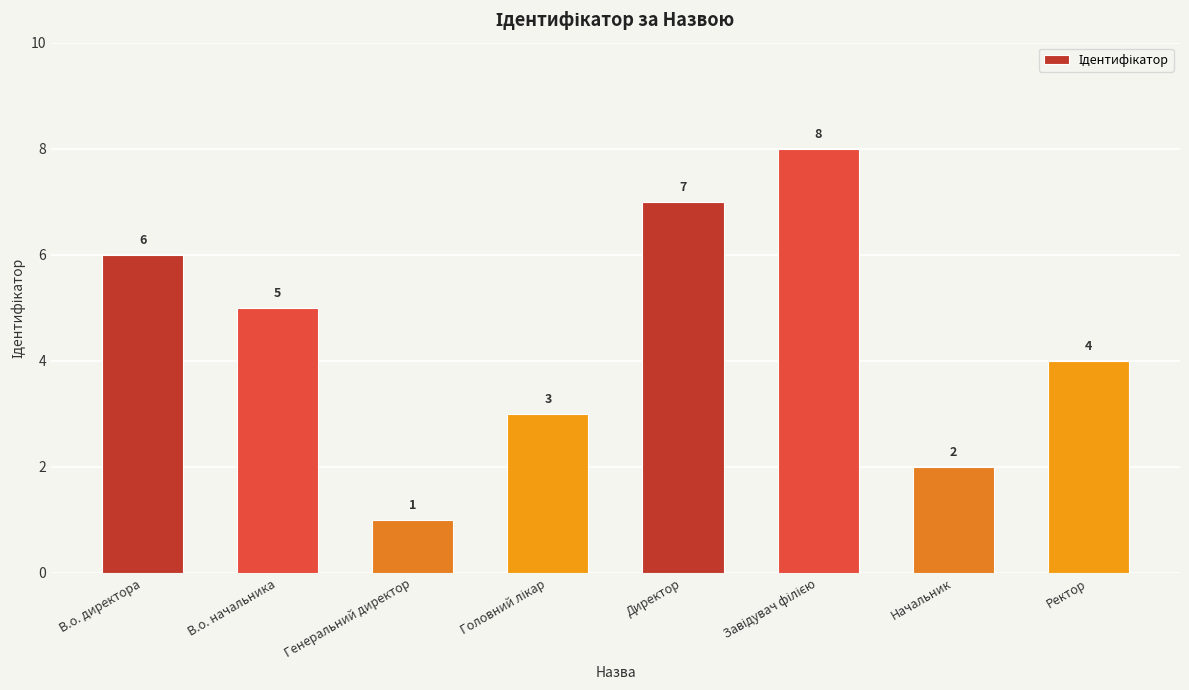

Which label corresponds to the smallest value in the chart?

Генеральний директор